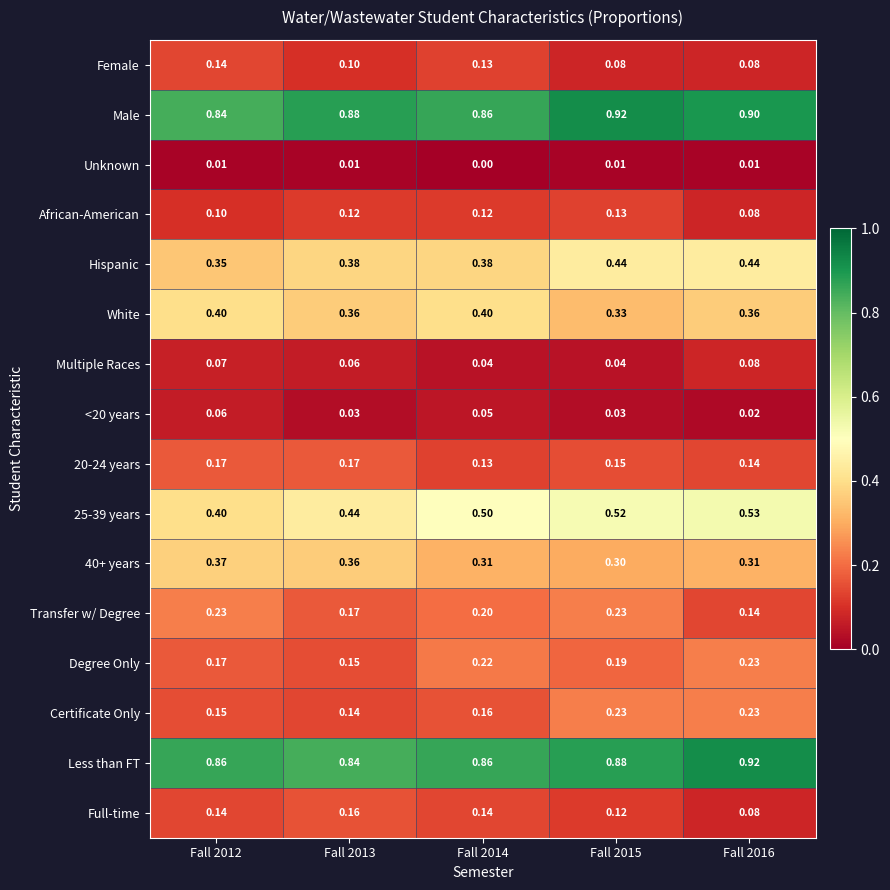

Which series has the largest total across all categories?

Male